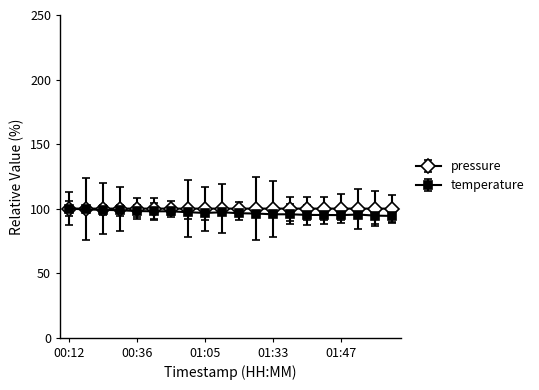

What is the value of the temperature point at the 20th from the left?

94.3